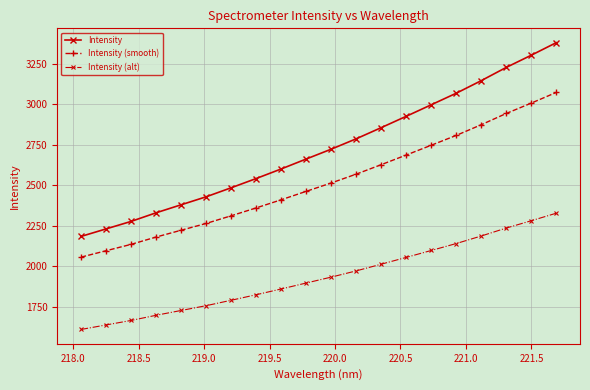

True or false: Intensity (alt) and Intensity cross at least once.

False